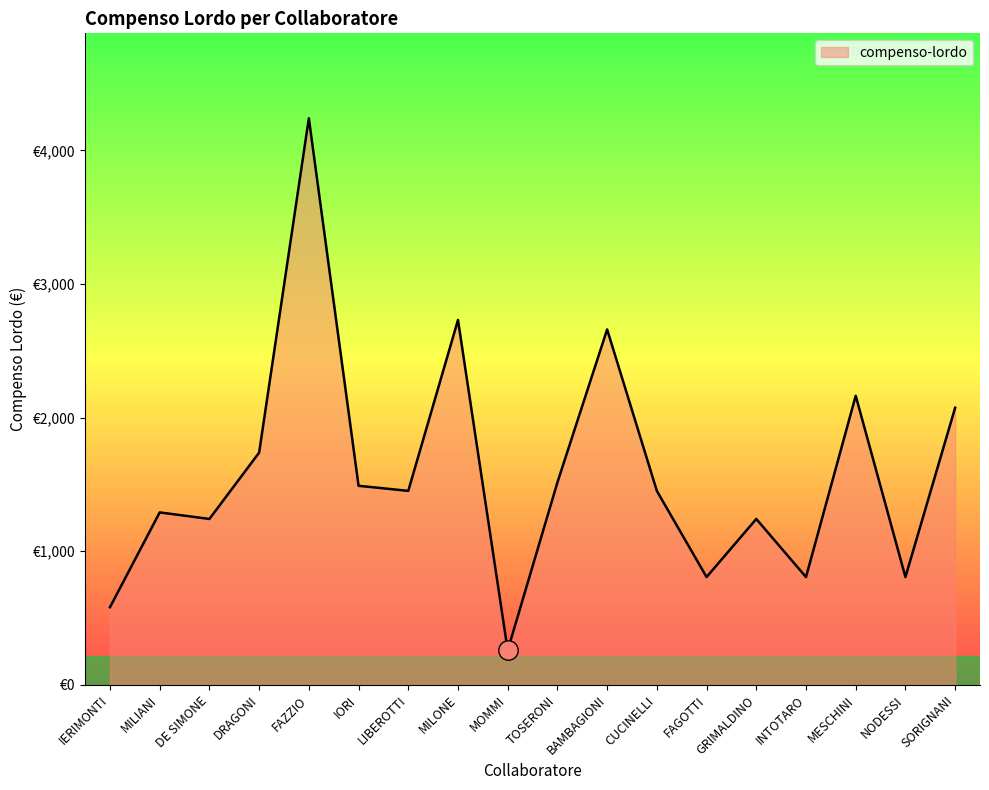

What is the difference between the values at FAGOTTI and GRIMALDINO?

434.9